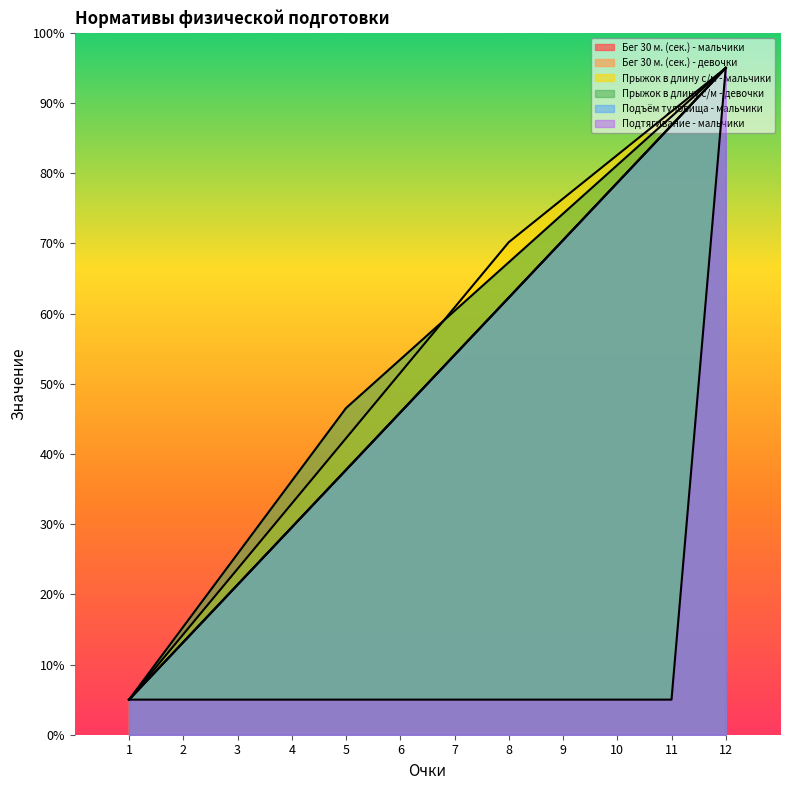

What is the value of the Бег 30 м. (сек.) - мальчики point at the 4th from the left?

29.5